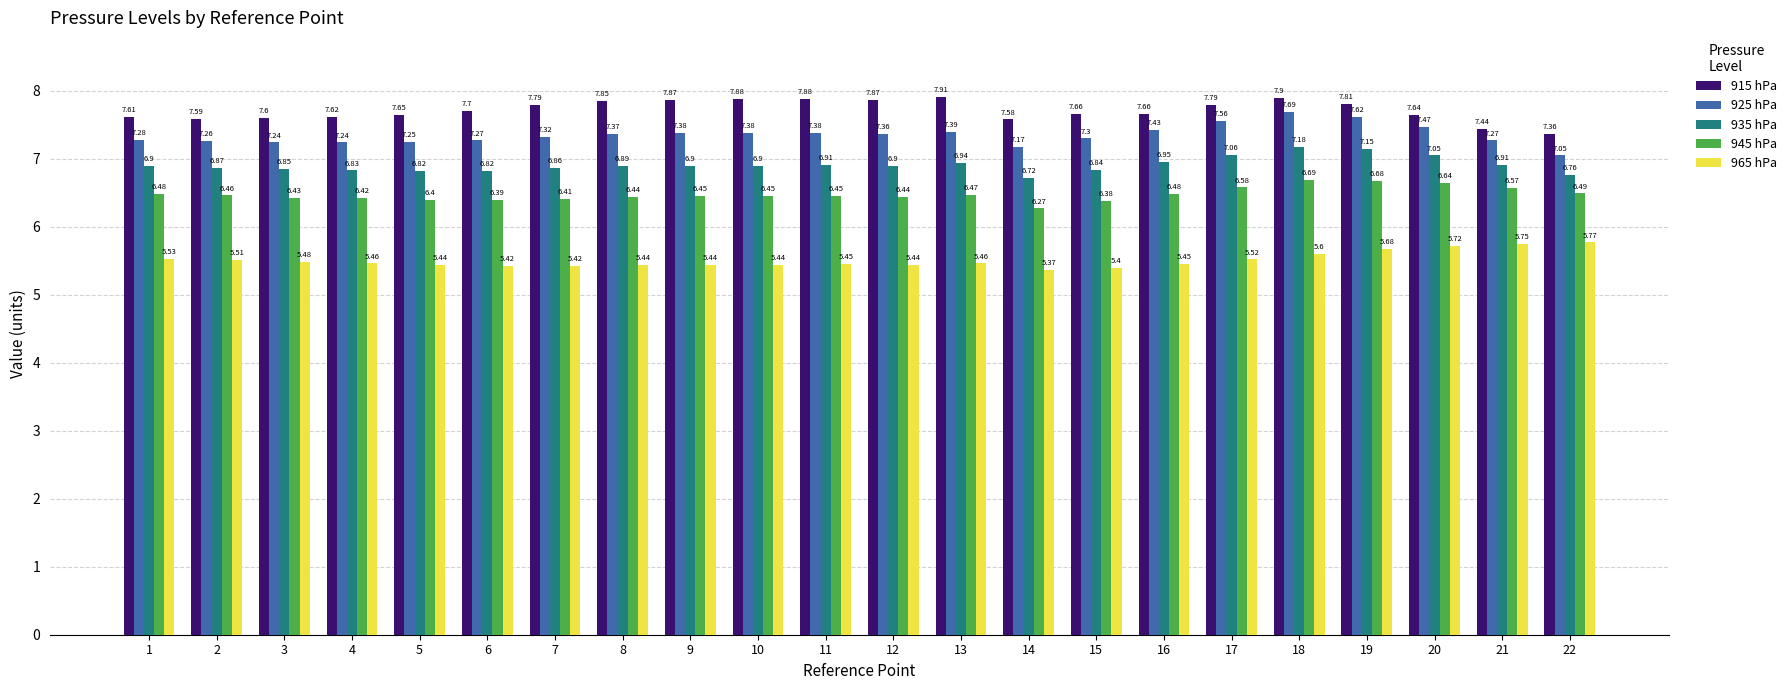

What is the difference between the highest and lowest values at 11?

2.4